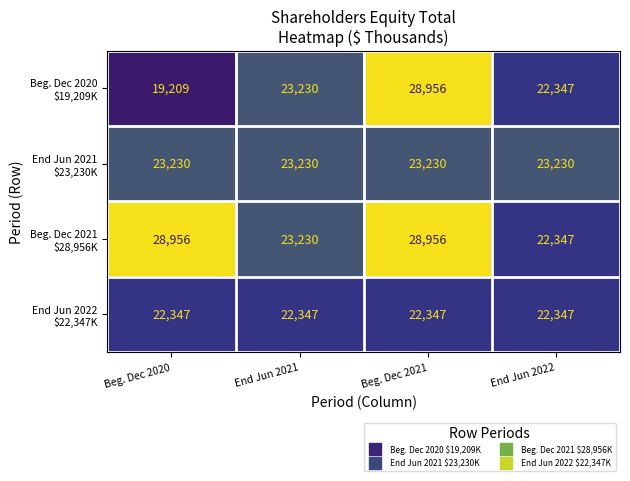

What is the spread (max minus min) of values at End Jun 2021?

883